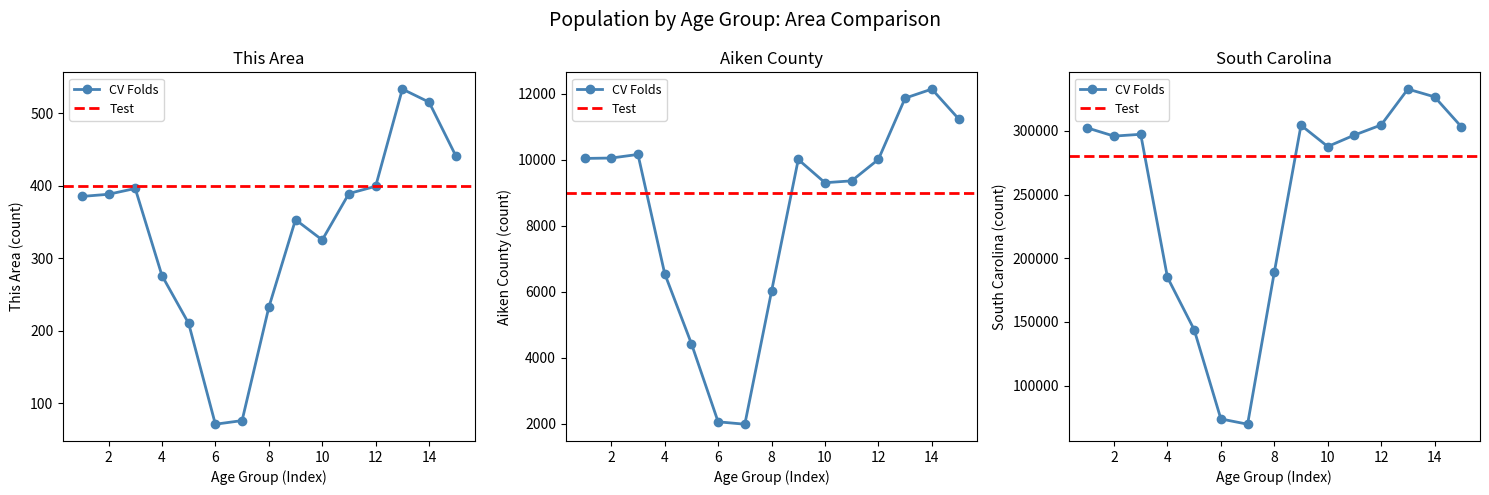

How many values in the This Area series are below 385?

7